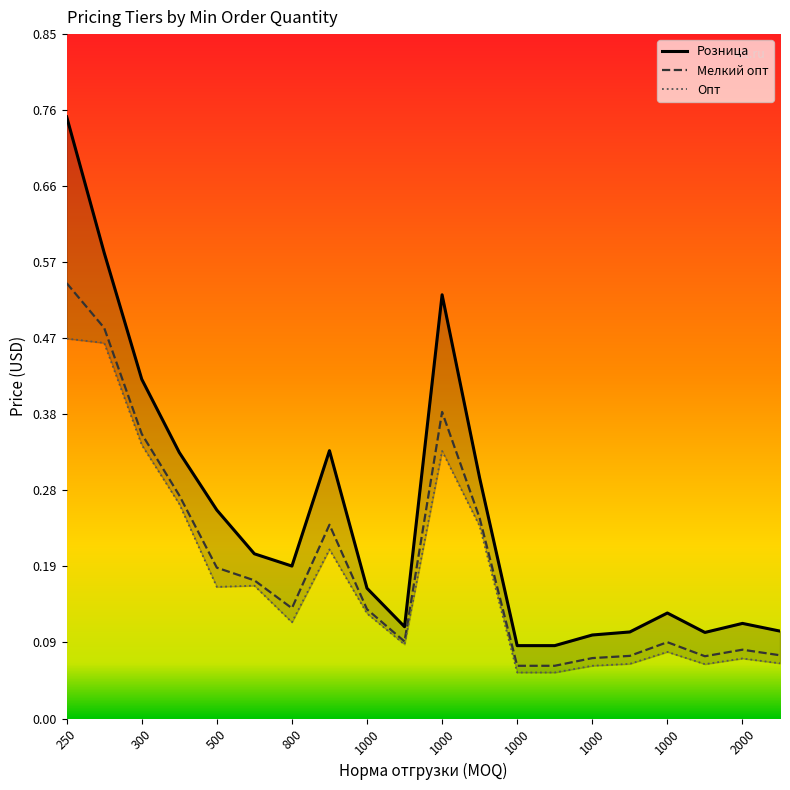

Where is Мелкий опт nearest to the value 0?

1000